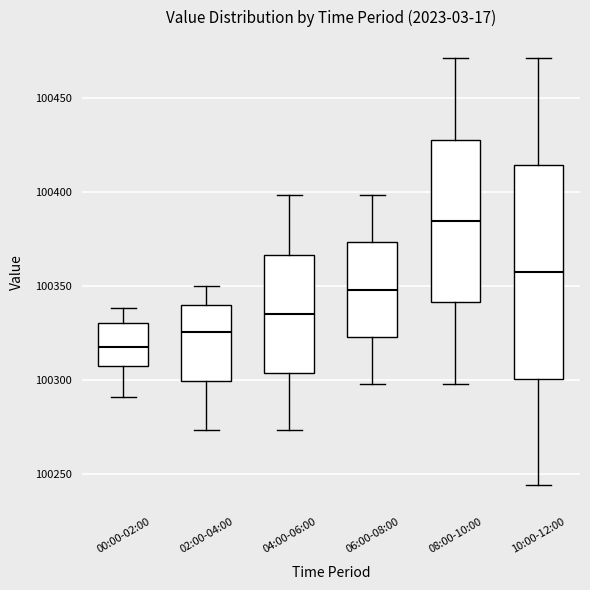

Reading left to right, read every box against the y-axis: the position of its median line, the range the box covers, and the ends of its whiskers. The values are not printed on the chart, so give them approximately, as read against the axis.

00:00-02:00: median 100320, box 100305 to 100330, whiskers 100290 to 100340
02:00-04:00: median 100325, box 100300 to 100340, whiskers 100275 to 100350
04:00-06:00: median 100335, box 100305 to 100365, whiskers 100275 to 100400
06:00-08:00: median 100350, box 100325 to 100375, whiskers 100300 to 100400
08:00-10:00: median 100385, box 100340 to 100430, whiskers 100300 to 100470
10:00-12:00: median 100355, box 100300 to 100415, whiskers 100245 to 100470